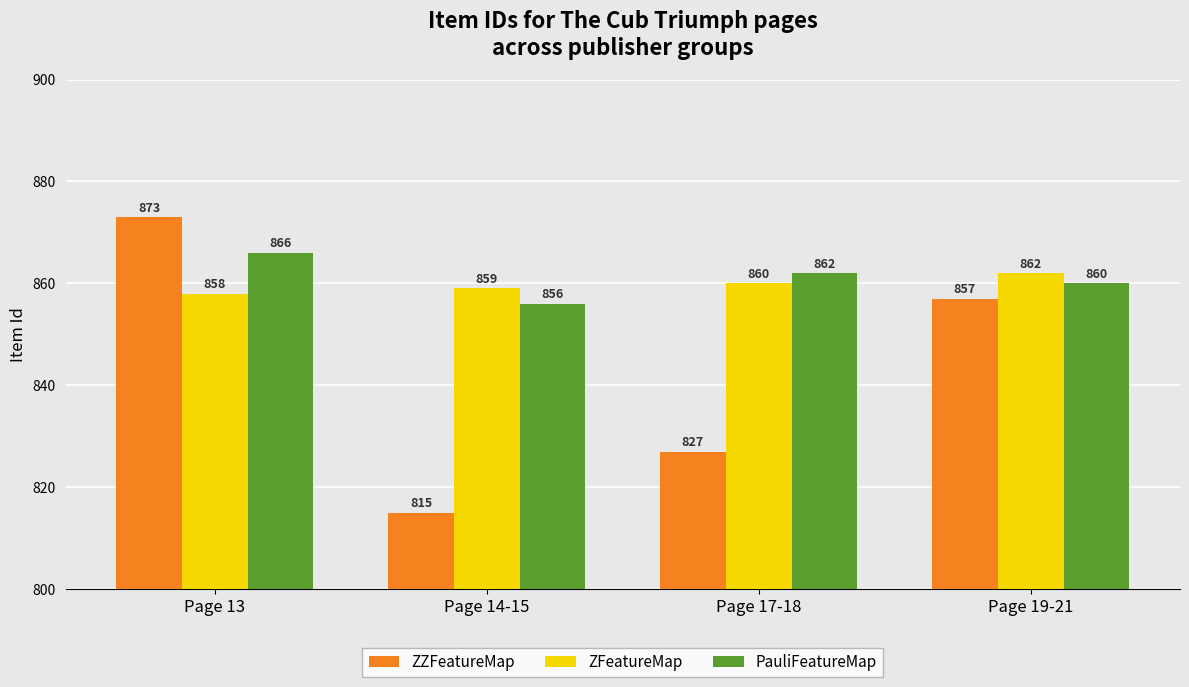

What is the maximum value shown in the chart?

873